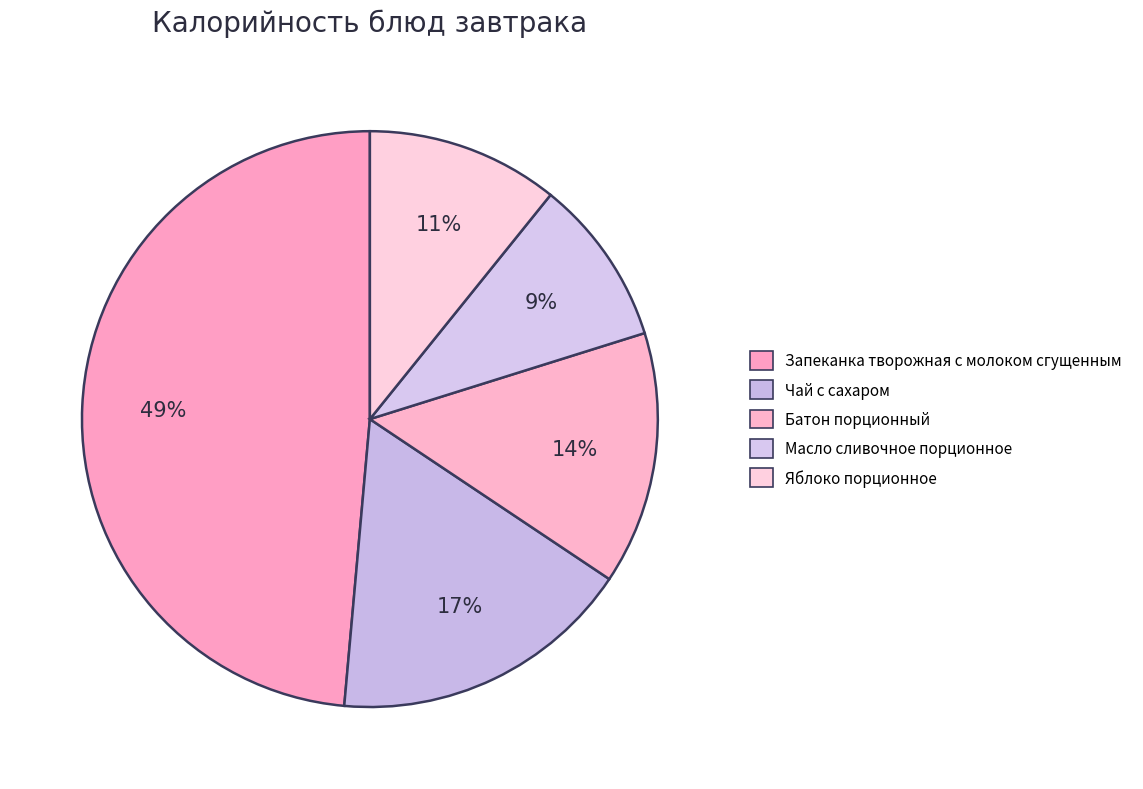

Is it true that Чай с сахаром is 4% of the pie?

False